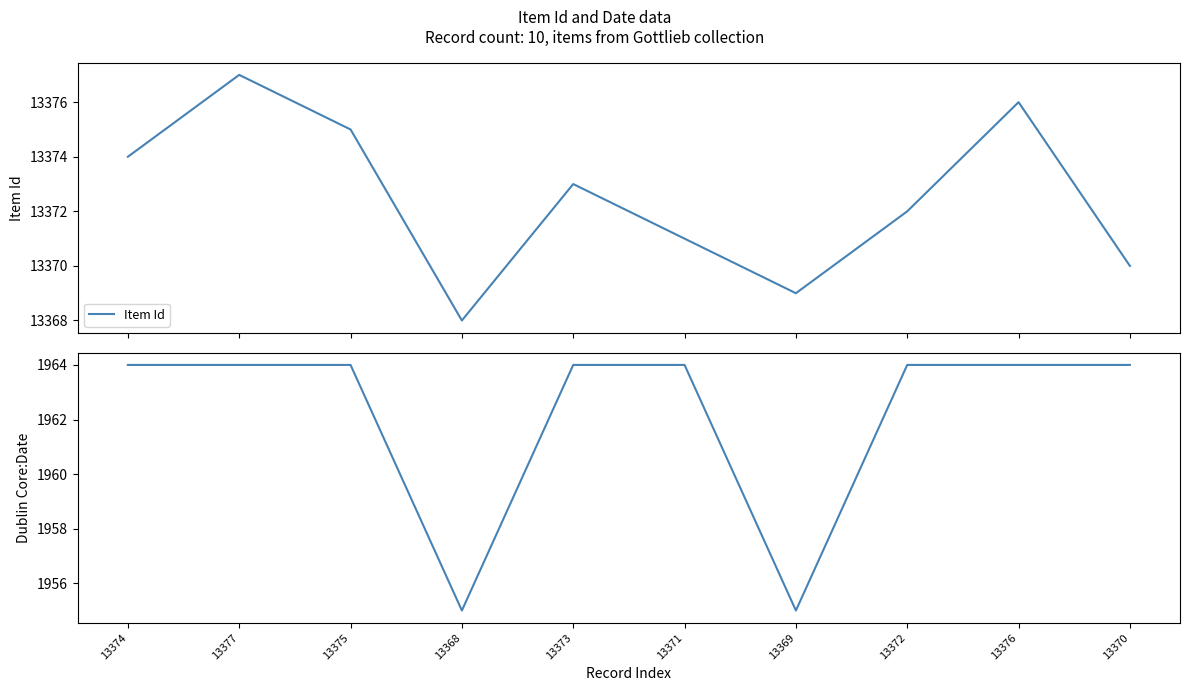

Which label corresponds to the largest value in the chart?

13377